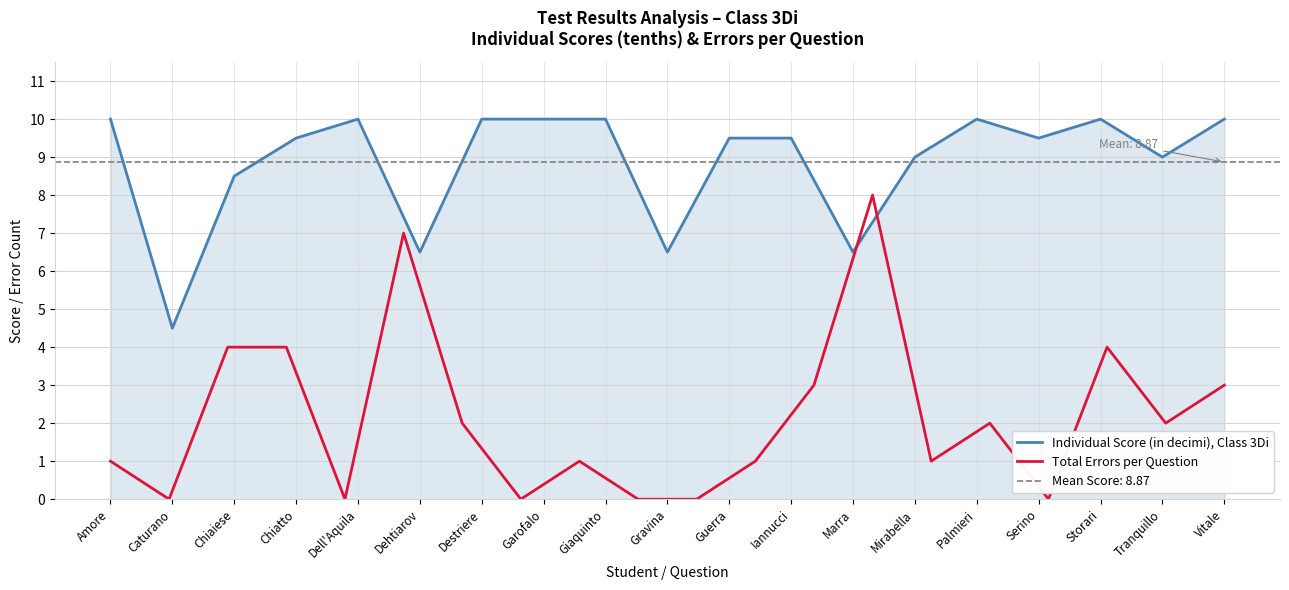

Is it true that the value at Giaquinto is 10.0?

True